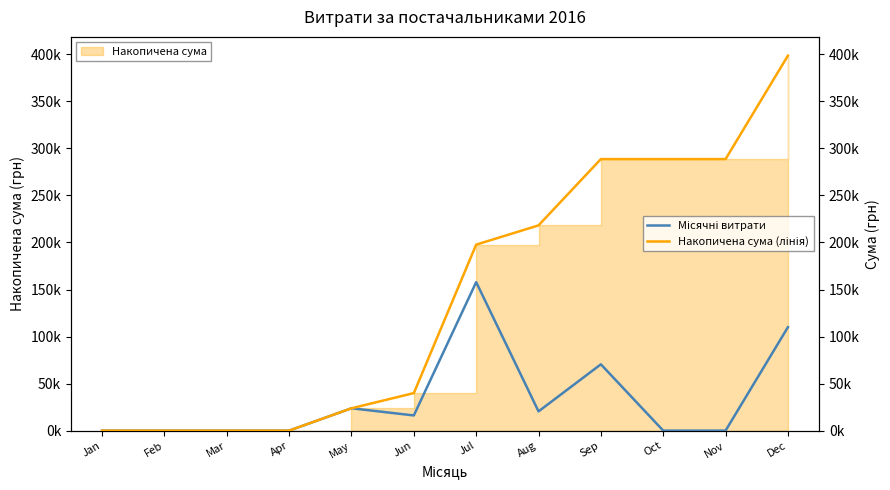

True or false: Накопичена сума (лінія) and Місячні витрати intersect in this chart.

False